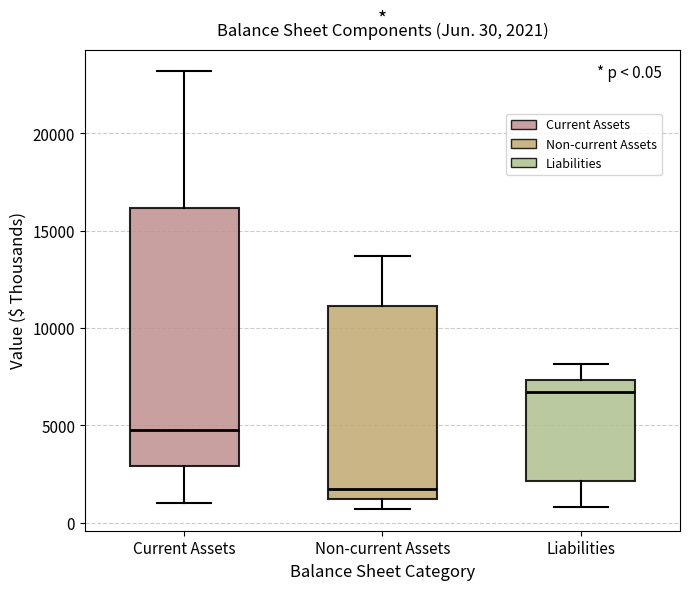

Which box is the tallest, from its lower edge to its upper edge?

Current Assets